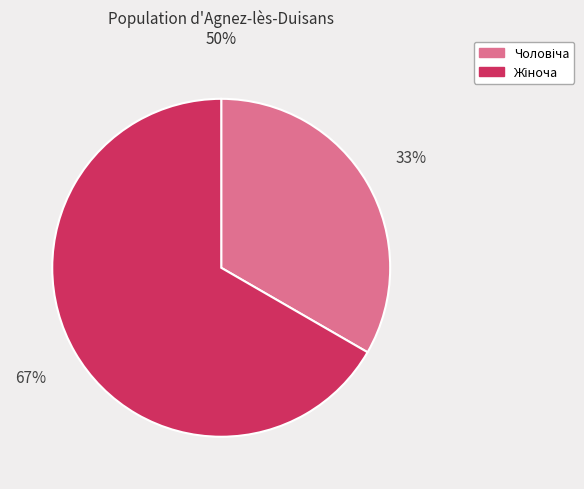

Is there any slice that represents more than half of the pie?

Yes